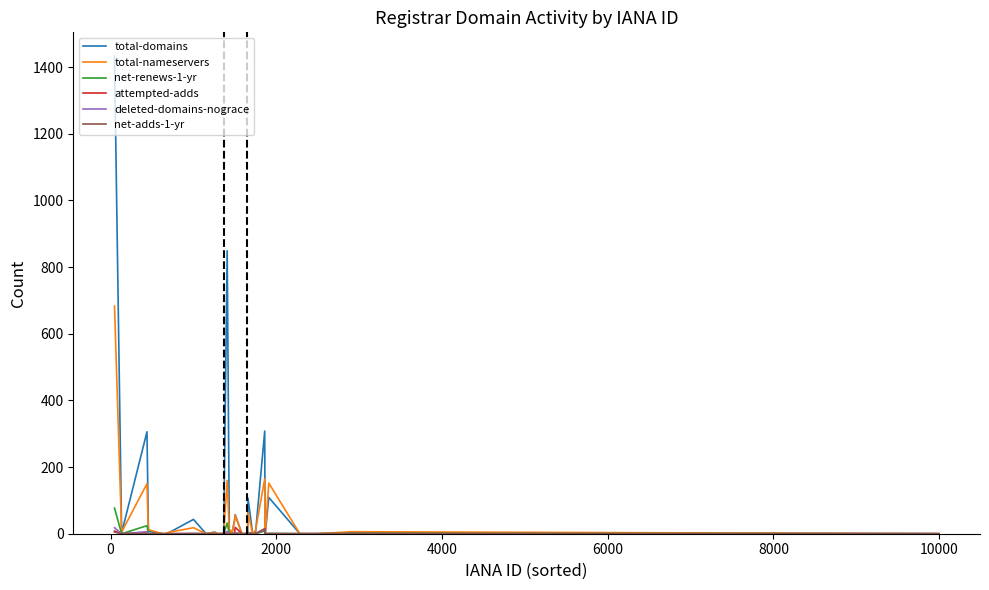

Which series has the largest range (max minus min)?

total-domains